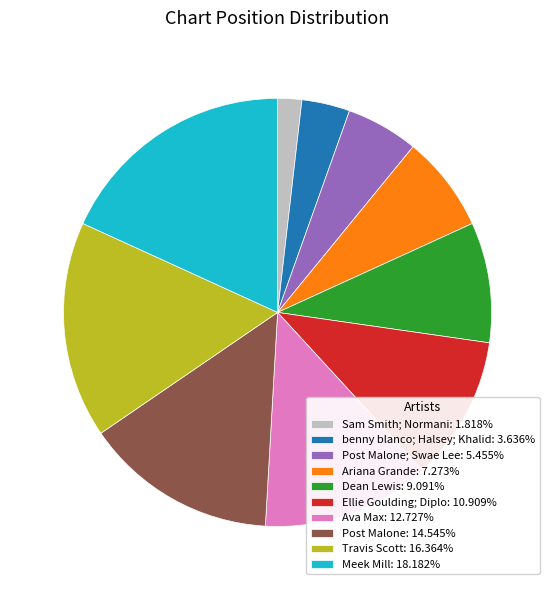

Does Meek Mill: 18.182% represent more than half of the total?

No